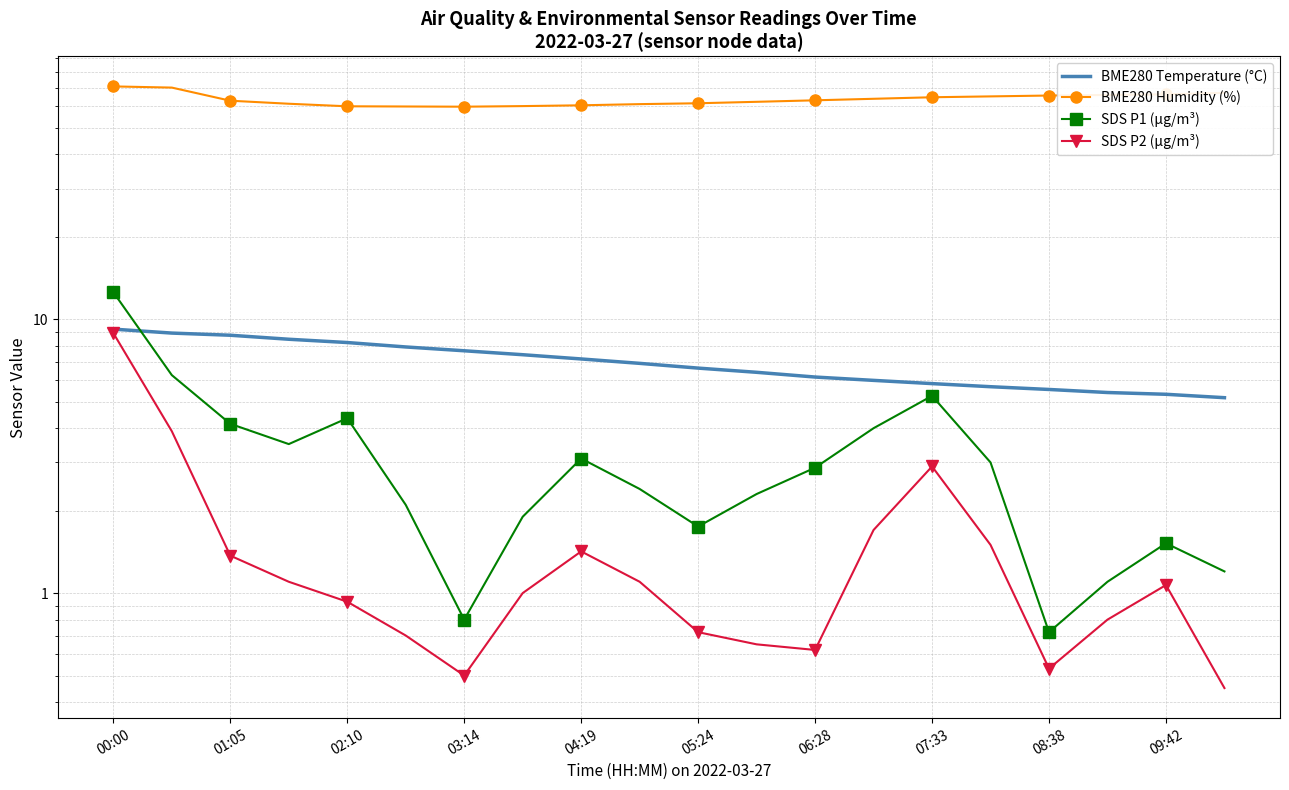

Rank the series at 05:24 from lowest to highest value.

SDS P2 (µg/m³), SDS P1 (µg/m³), BME280 Temperature (°C), BME280 Humidity (%)